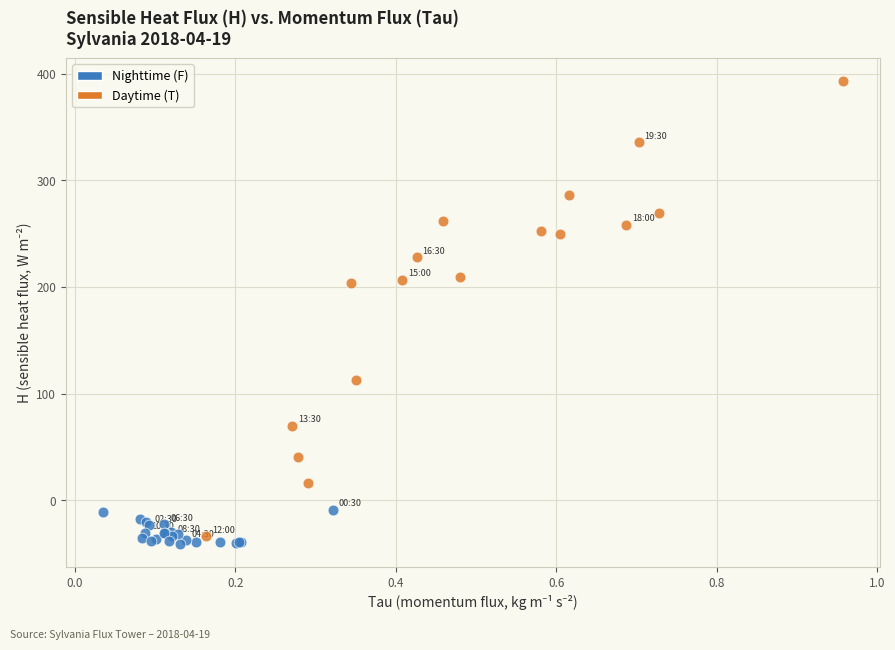

Which series reaches the maximum Y coordinate?

Daytime (T)